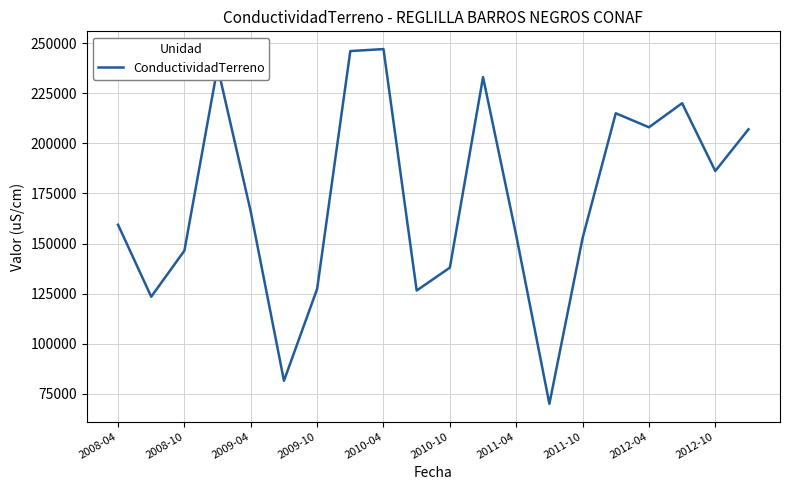

What is the smallest value displayed?

70100